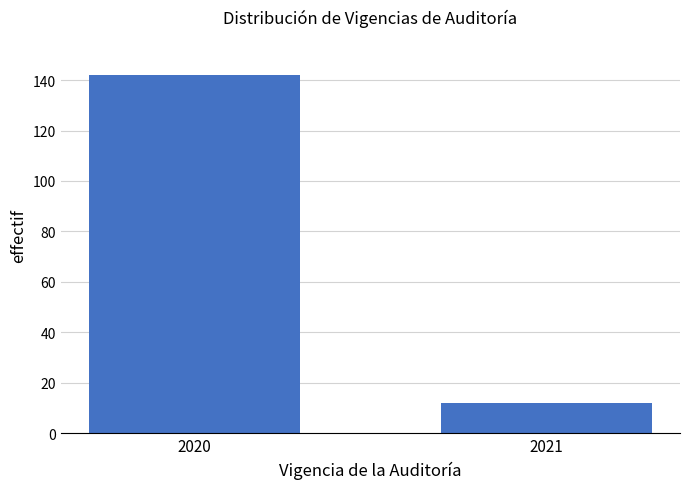

Reading left to right, what are all the values shown in this chart?

142	12